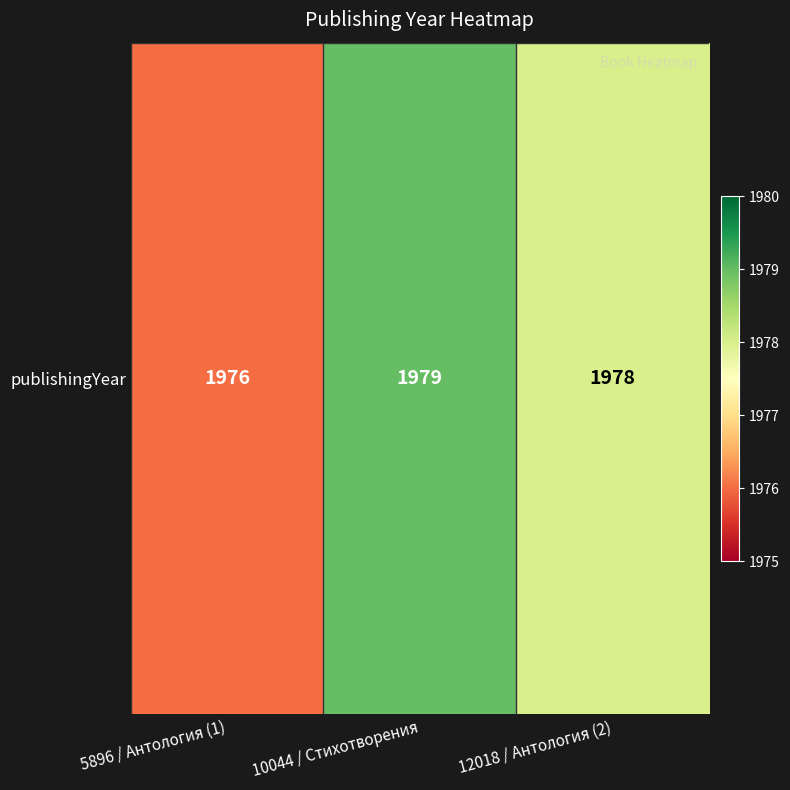

How many data points does each series have?

3